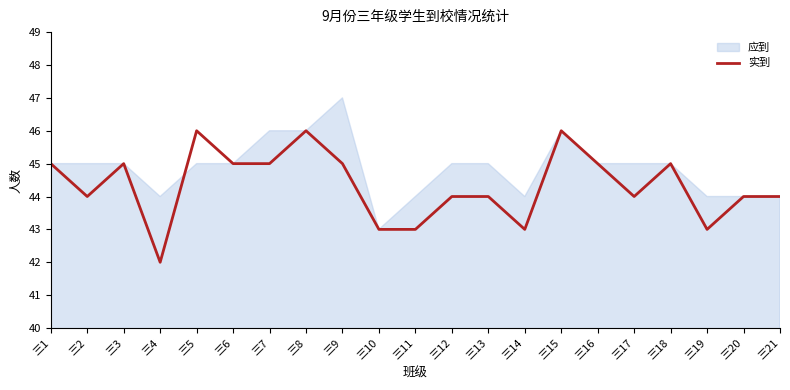

Rank the series by their average value, from lowest to highest.

实到, 应到